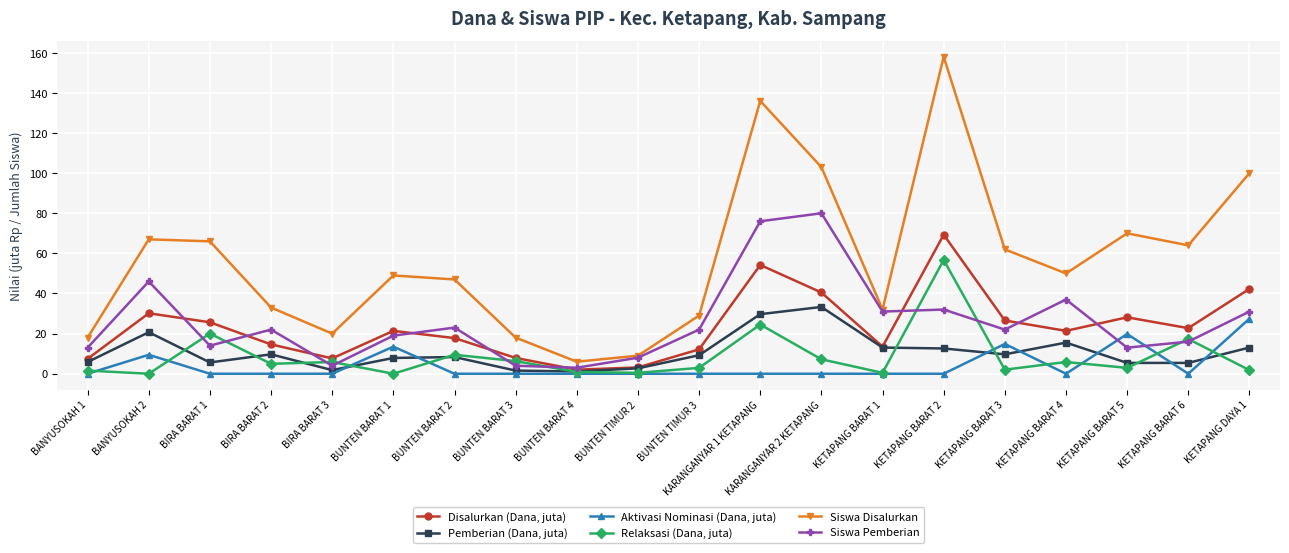

What are all the series names shown in the legend?

Disalurkan (Dana, juta), Pemberian (Dana, juta), Aktivasi Nominasi (Dana, juta), Relaksasi (Dana, juta), Siswa Disalurkan, Siswa Pemberian